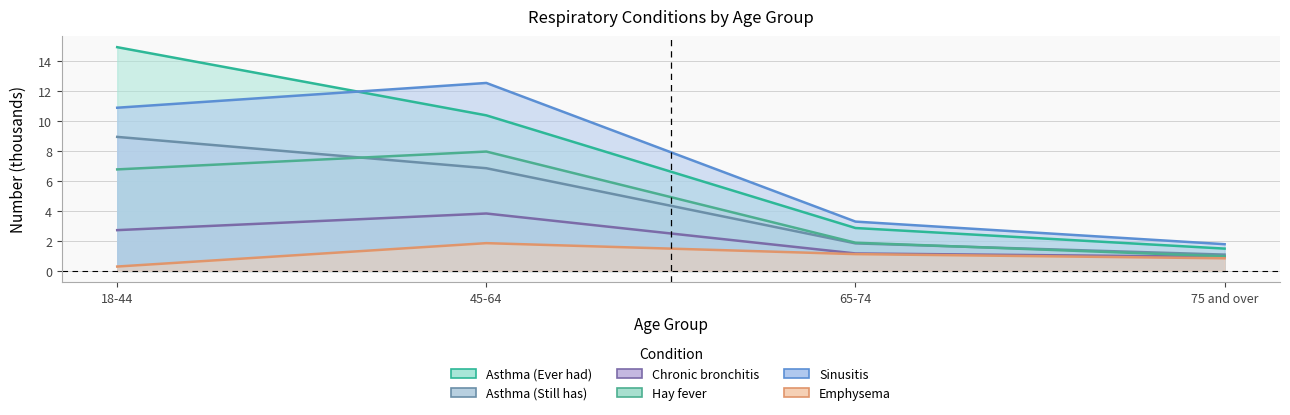

At which category is the sum across all series the highest?

18-44